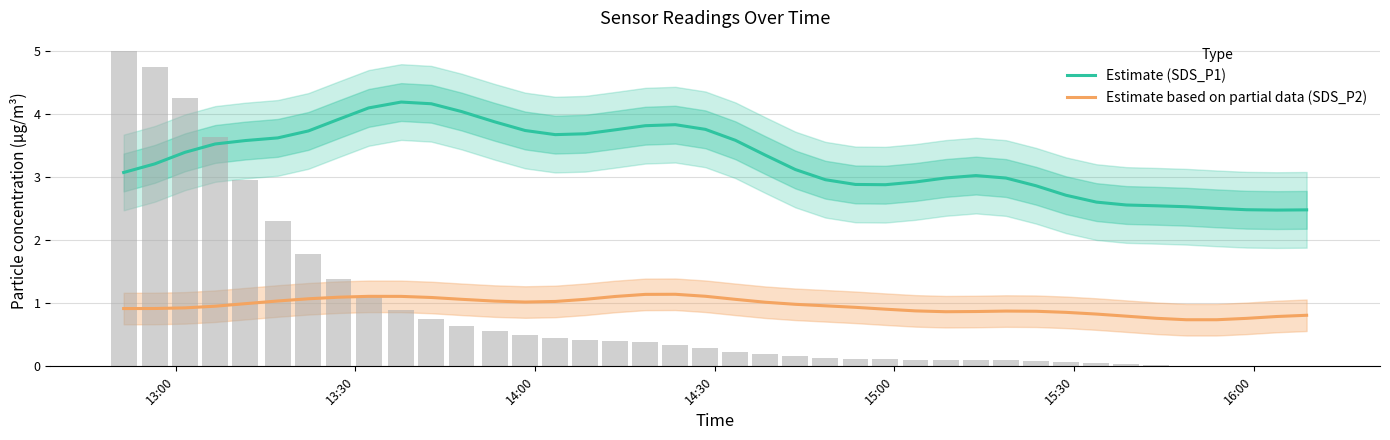

What is the highest value of the Estimate based on partial data (SDS_P2) series?

1.1